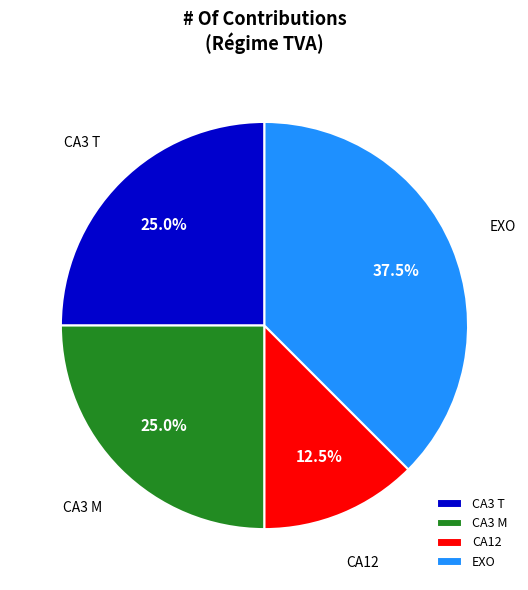

What is the largest slice in the pie chart?

EXO